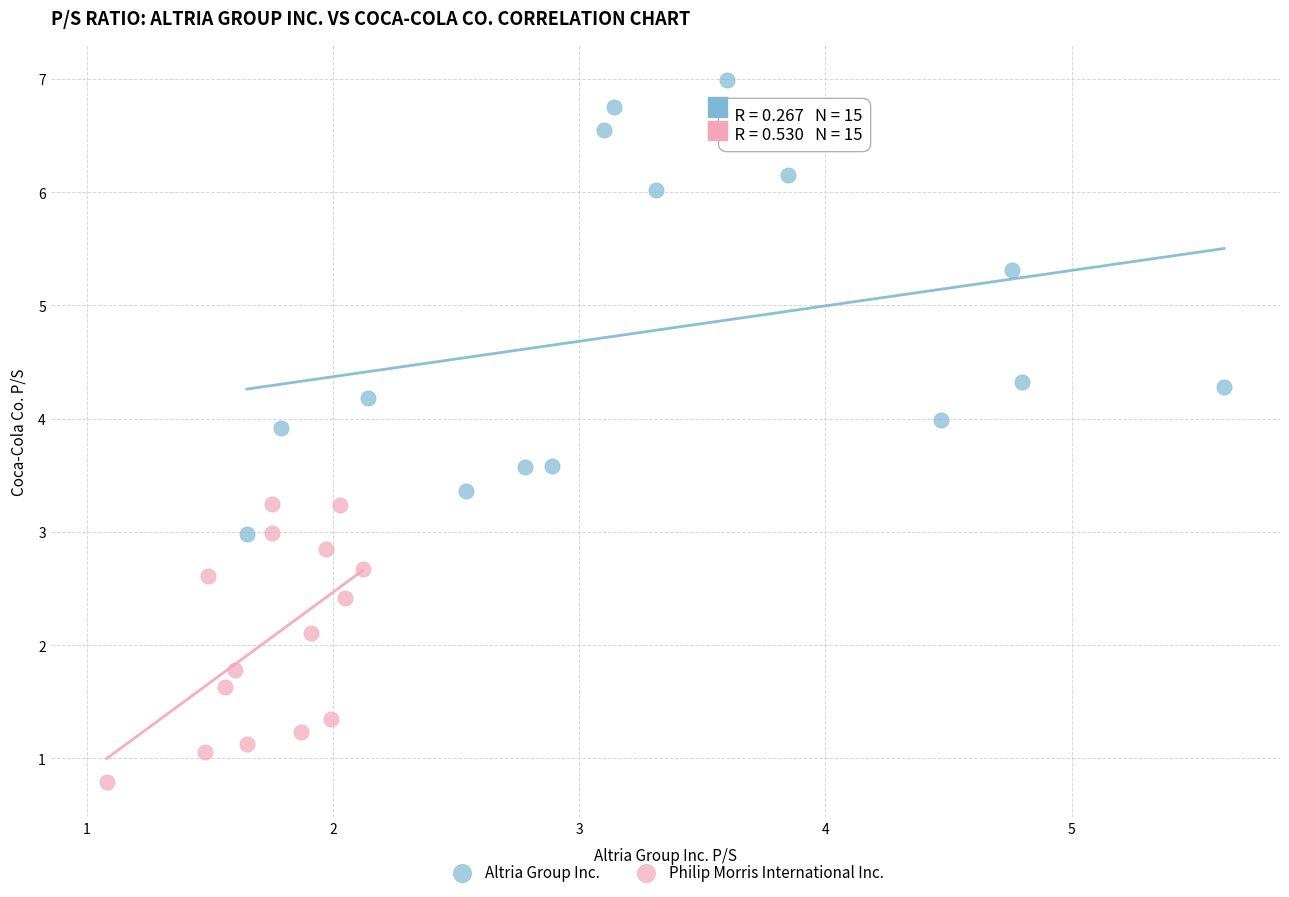

Which series contains the lowest Y value?

Philip Morris International Inc.